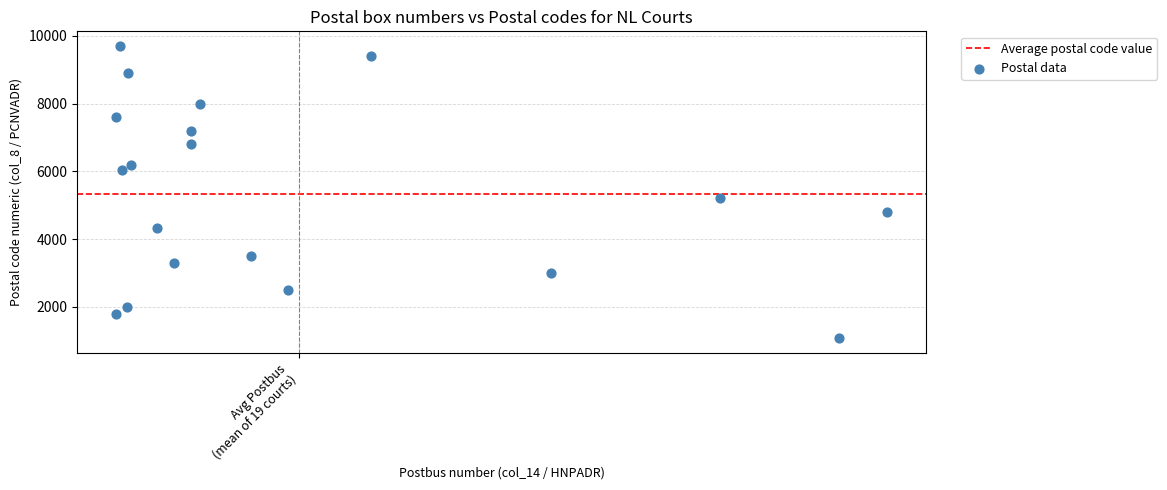

What Y value in the scatter plot is closest to 5390?

5201